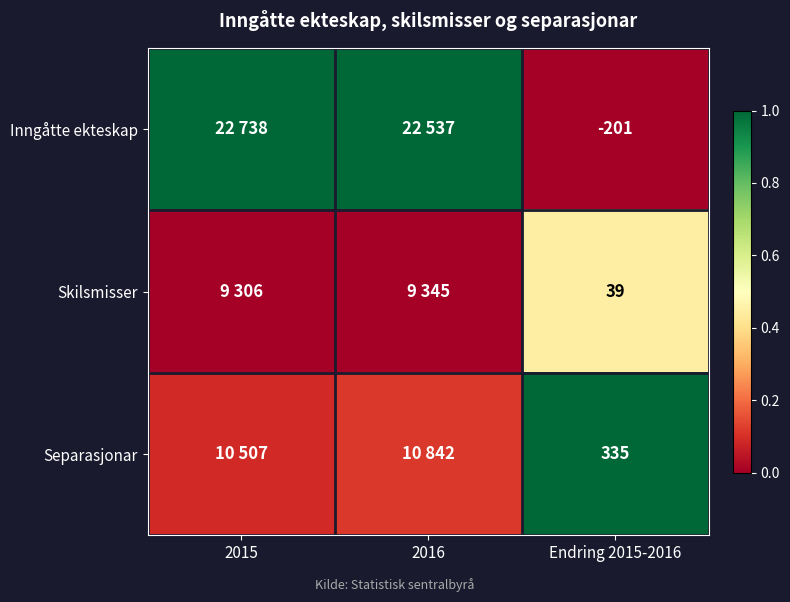

At Endring 2015-2016, list the series in order from smallest to largest.

Inngåtte ekteskap, Skilsmisser, Separasjonar